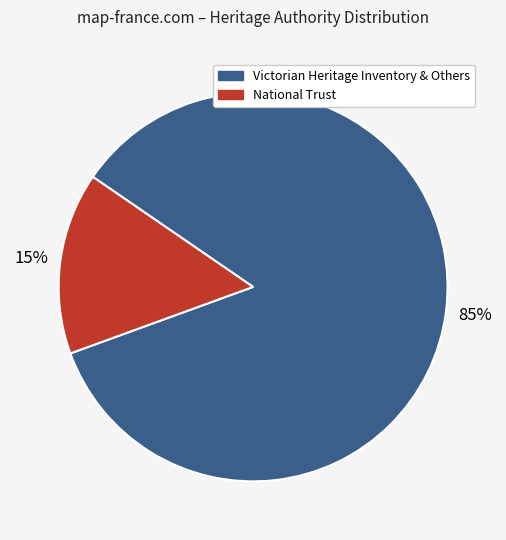

To the nearest percent, what is the average slice percentage?

50%